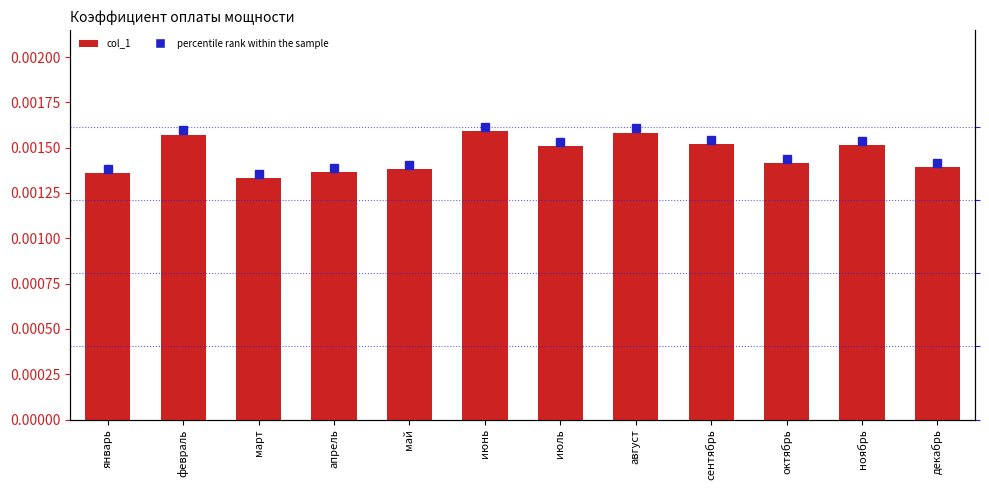

How many categories are shown in the chart?

12